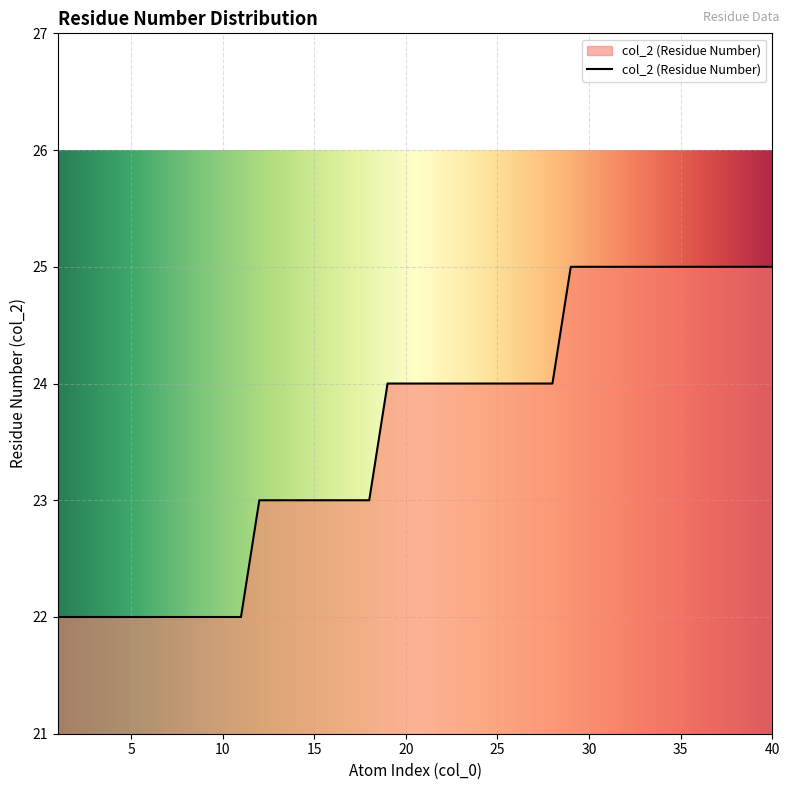

What is the smallest value displayed?

22